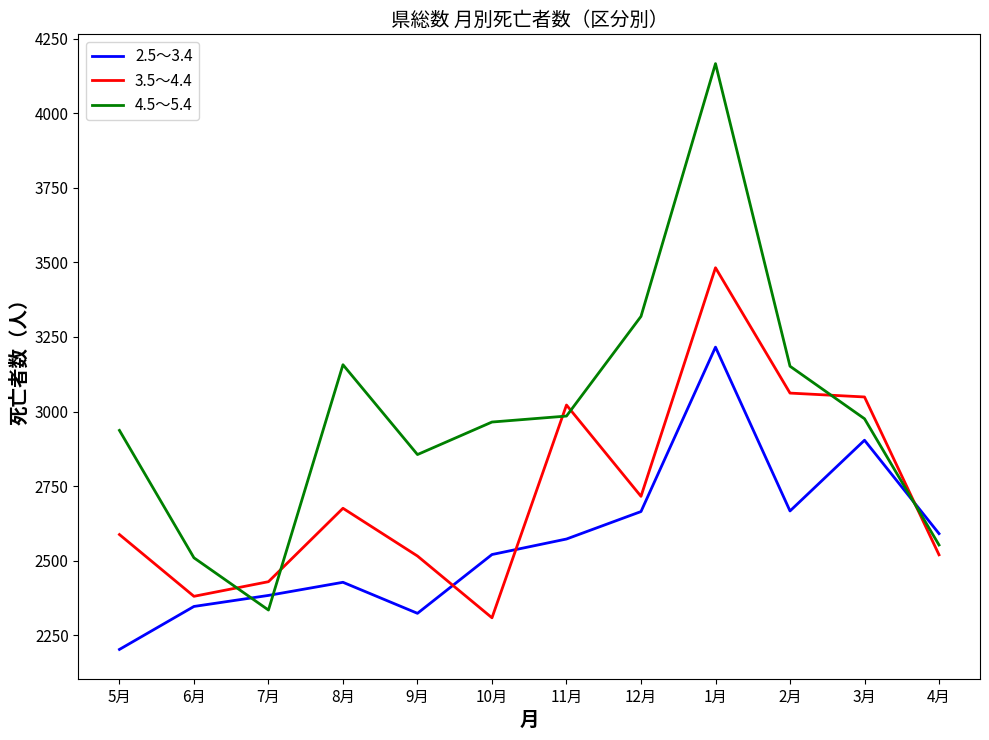

Is the value of 4.5～5.4 at 11月 greater than the value of 2.5～3.4 at 11月?

Yes